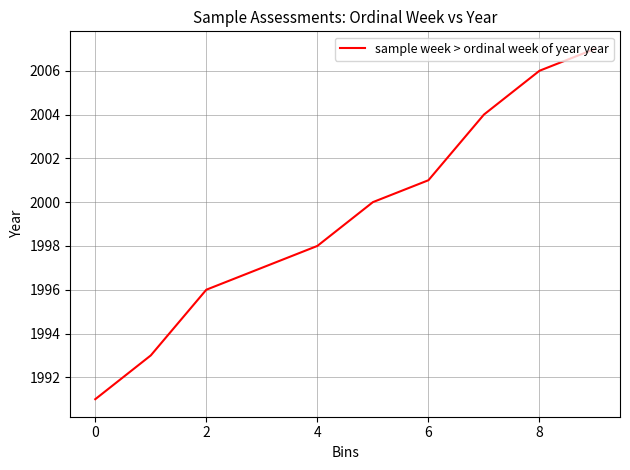

What is the greatest value displayed?

2007